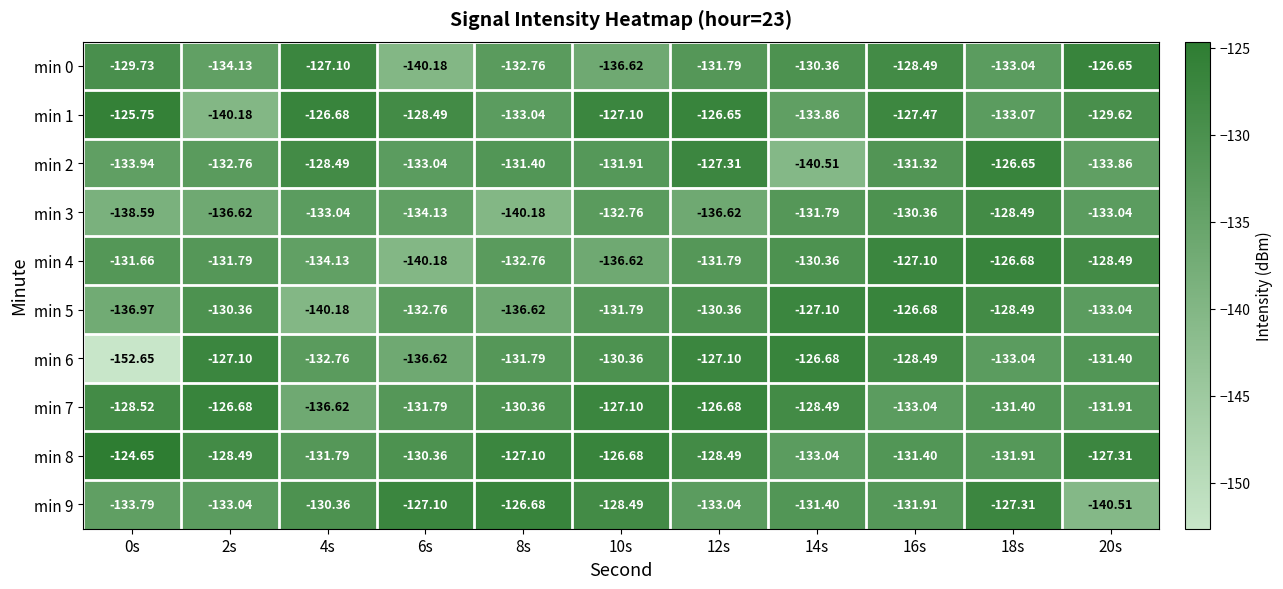

Is the value of min 7 at 20s greater than the value of min 6 at 2s?

No